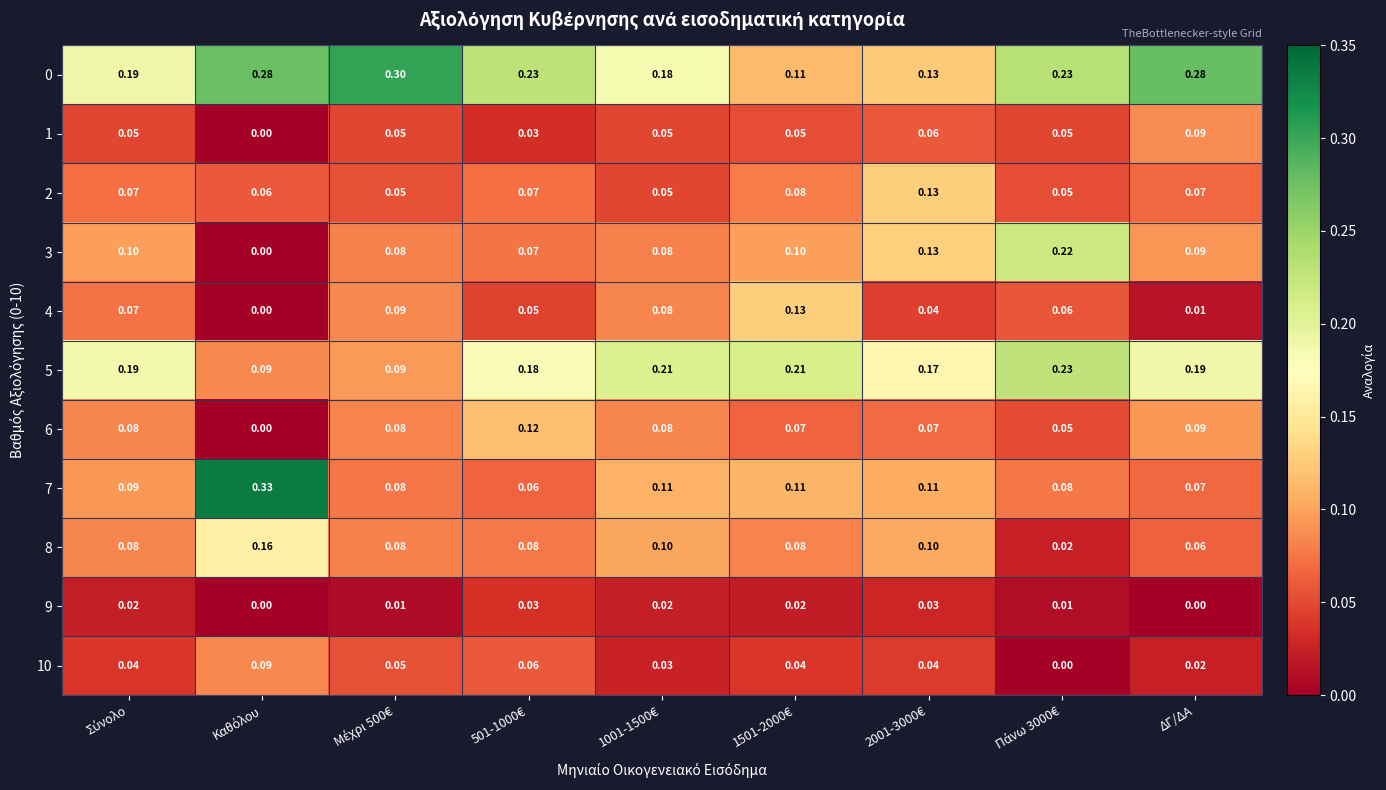

Reading left to right, list all the values displayed in this chart.

0: Σύνολο=0.2	Καθόλου=0.3	Μέχρι 500€=0.3	501-1000€=0.2	1001-1500€=0.2	1501-2000€=0.1	2001-3000€=0.1	Πάνω 3000€=0.2	ΔΓ/ΔΑ=0.3
1: Σύνολο=0.1	Καθόλου=0.0	Μέχρι 500€=0.1	501-1000€=0.0	1001-1500€=0.1	1501-2000€=0.1	2001-3000€=0.1	Πάνω 3000€=0.1	ΔΓ/ΔΑ=0.1
2: Σύνολο=0.1	Καθόλου=0.1	Μέχρι 500€=0.1	501-1000€=0.1	1001-1500€=0.1	1501-2000€=0.1	2001-3000€=0.1	Πάνω 3000€=0.1	ΔΓ/ΔΑ=0.1
3: Σύνολο=0.1	Καθόλου=0.0	Μέχρι 500€=0.1	501-1000€=0.1	1001-1500€=0.1	1501-2000€=0.1	2001-3000€=0.1	Πάνω 3000€=0.2	ΔΓ/ΔΑ=0.1
4: Σύνολο=0.1	Καθόλου=0.0	Μέχρι 500€=0.1	501-1000€=0.1	1001-1500€=0.1	1501-2000€=0.1	2001-3000€=0.0	Πάνω 3000€=0.1	ΔΓ/ΔΑ=0.0
5: Σύνολο=0.2	Καθόλου=0.1	Μέχρι 500€=0.1	501-1000€=0.2	1001-1500€=0.2	1501-2000€=0.2	2001-3000€=0.2	Πάνω 3000€=0.2	ΔΓ/ΔΑ=0.2
6: Σύνολο=0.1	Καθόλου=0.0	Μέχρι 500€=0.1	501-1000€=0.1	1001-1500€=0.1	1501-2000€=0.1	2001-3000€=0.1	Πάνω 3000€=0.1	ΔΓ/ΔΑ=0.1
7: Σύνολο=0.1	Καθόλου=0.3	Μέχρι 500€=0.1	501-1000€=0.1	1001-1500€=0.1	1501-2000€=0.1	2001-3000€=0.1	Πάνω 3000€=0.1	ΔΓ/ΔΑ=0.1
8: Σύνολο=0.1	Καθόλου=0.2	Μέχρι 500€=0.1	501-1000€=0.1	1001-1500€=0.1	1501-2000€=0.1	2001-3000€=0.1	Πάνω 3000€=0.0	ΔΓ/ΔΑ=0.1
9: Σύνολο=0.0	Καθόλου=0.0	Μέχρι 500€=0.0	501-1000€=0.0	1001-1500€=0.0	1501-2000€=0.0	2001-3000€=0.0	Πάνω 3000€=0.0	ΔΓ/ΔΑ=0.0
10: Σύνολο=0.0	Καθόλου=0.1	Μέχρι 500€=0.1	501-1000€=0.1	1001-1500€=0.0	1501-2000€=0.0	2001-3000€=0.0	Πάνω 3000€=0.0	ΔΓ/ΔΑ=0.0